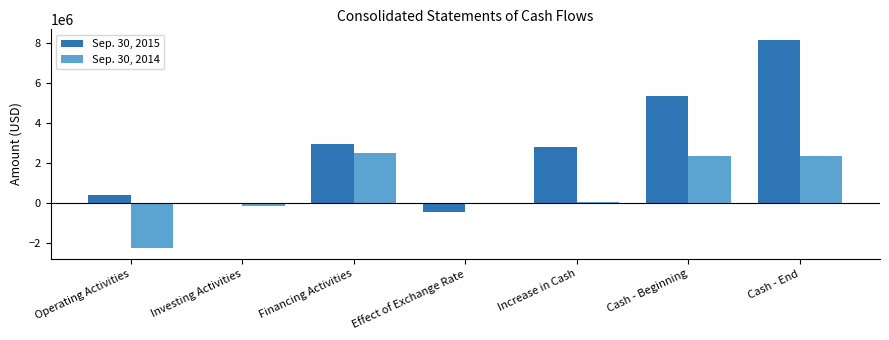

How many distinct data groups are displayed?

2